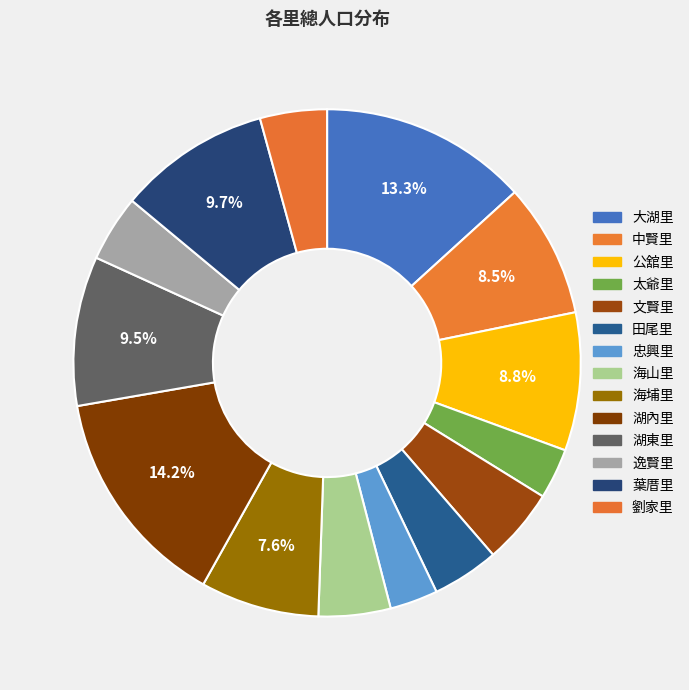

True or false: 海埔里 accounts for 1% of the total.

False